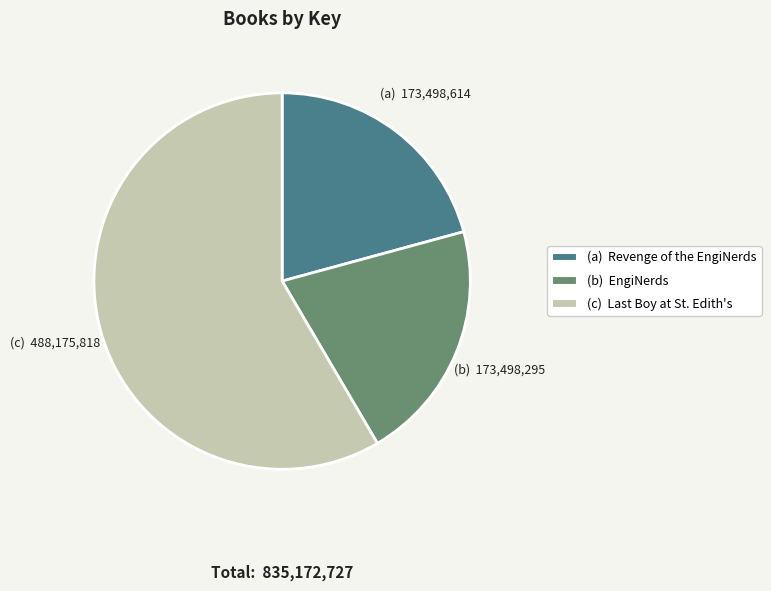

How many segments does this pie chart have?

3